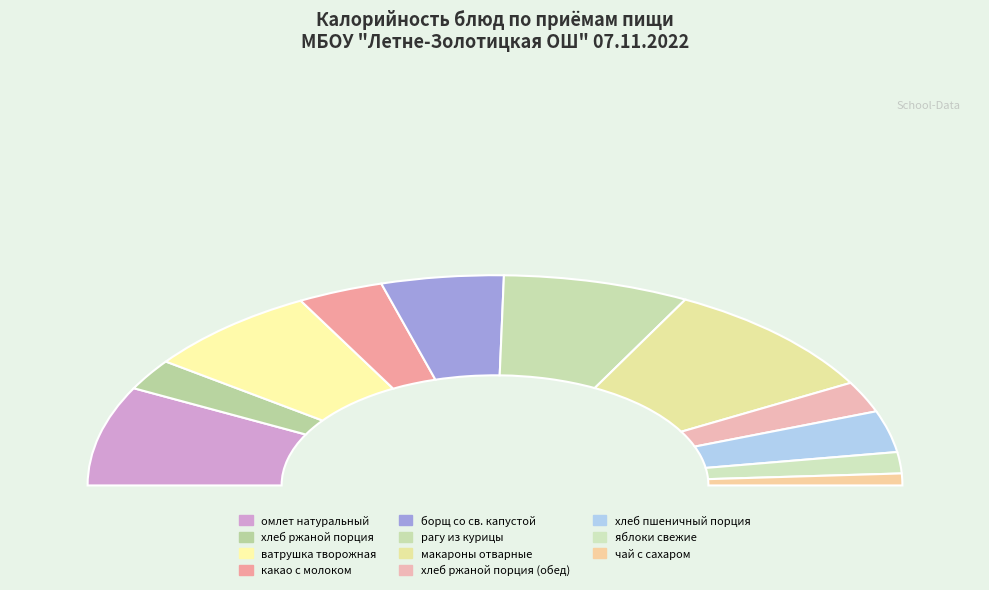

Is there any slice that represents more than half of the pie?

No